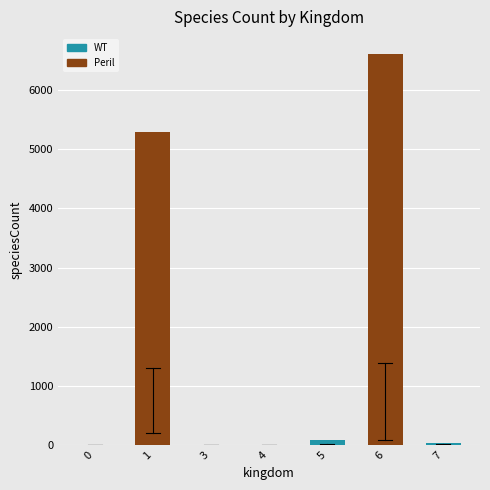

What is the ratio of the value at 6 to the value at 4?

1322.6